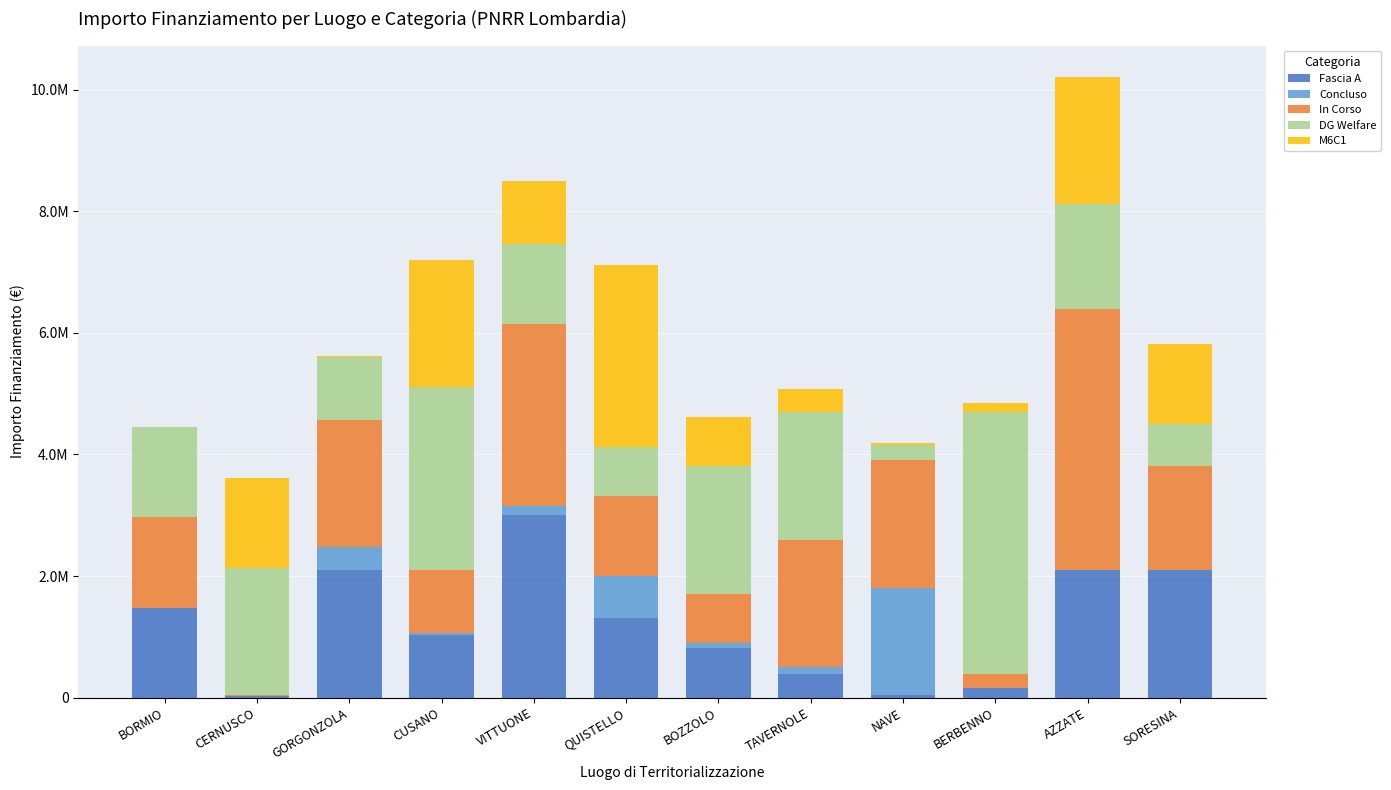

Are the bars horizontal?

No